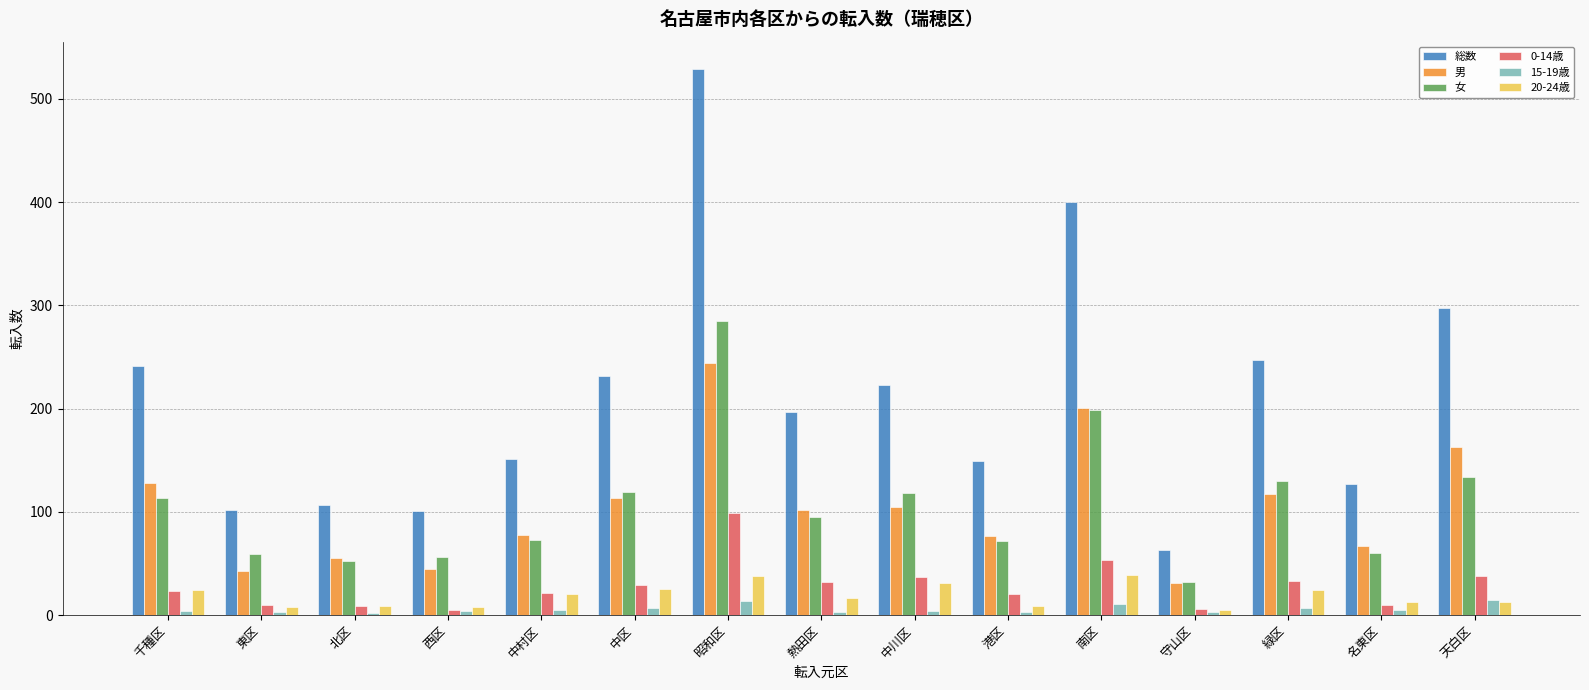

Is the value of 女 at 中区 greater than the value of 20-24歳 at 名東区?

Yes